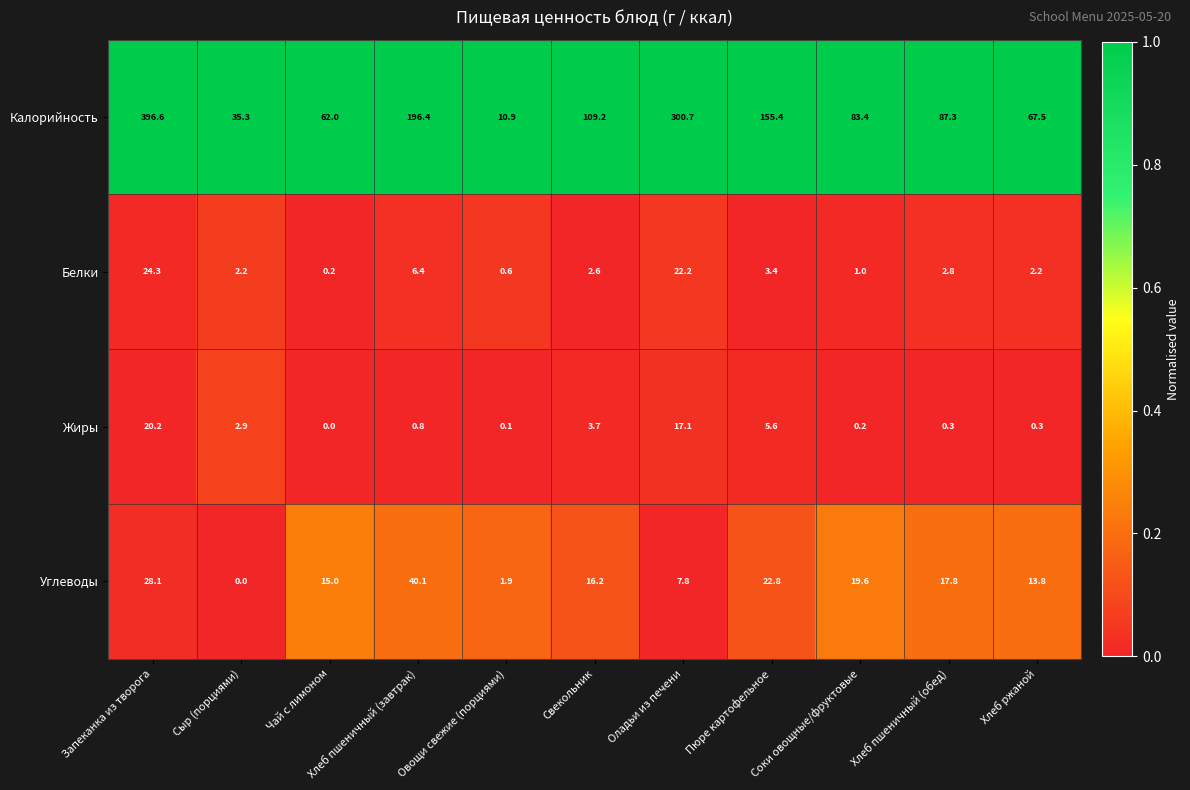

Which series has the widest spread of values?

Калорийность